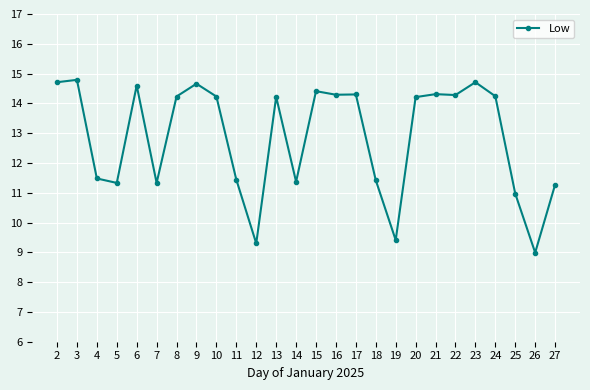

Where does the data first go above 14?

2